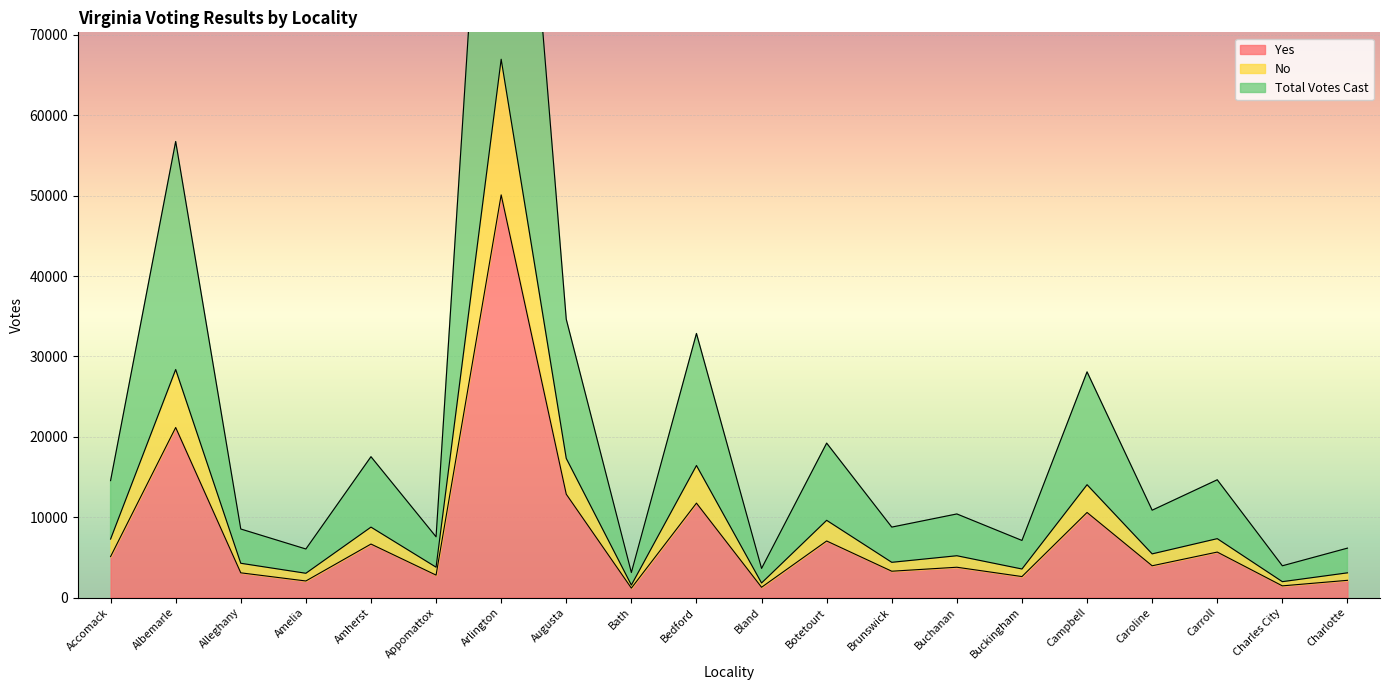

Which has a higher value, Augusta or Carroll?

Augusta